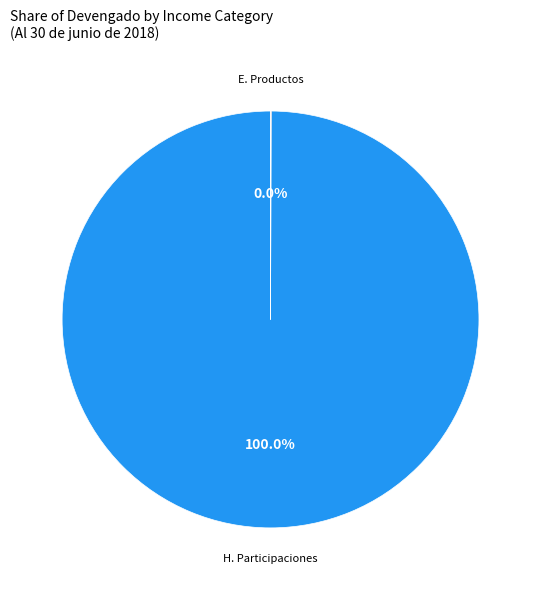

Is there a majority slice in this chart?

Yes